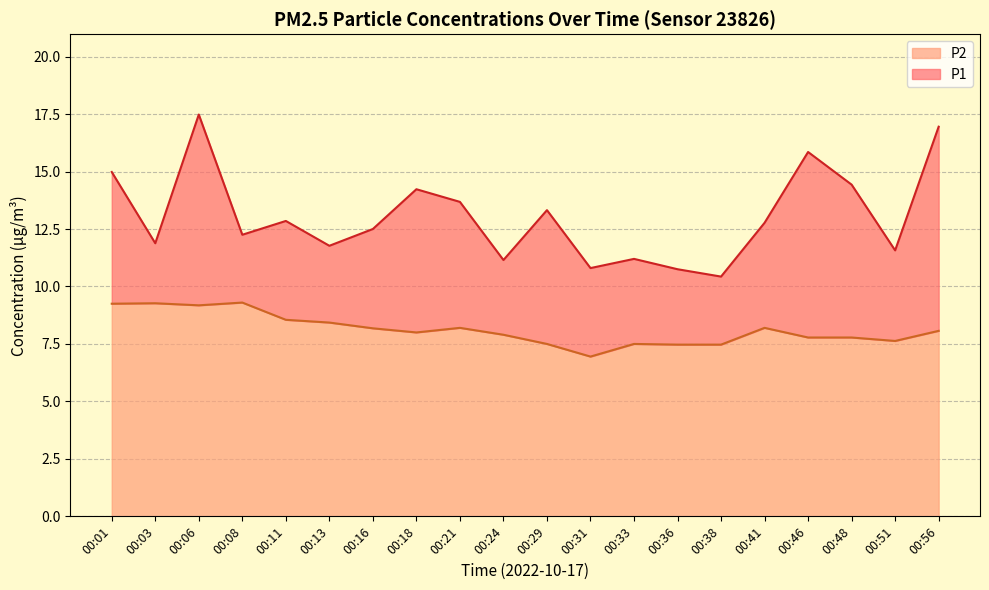

How many values in the P1 series are below 12?

8